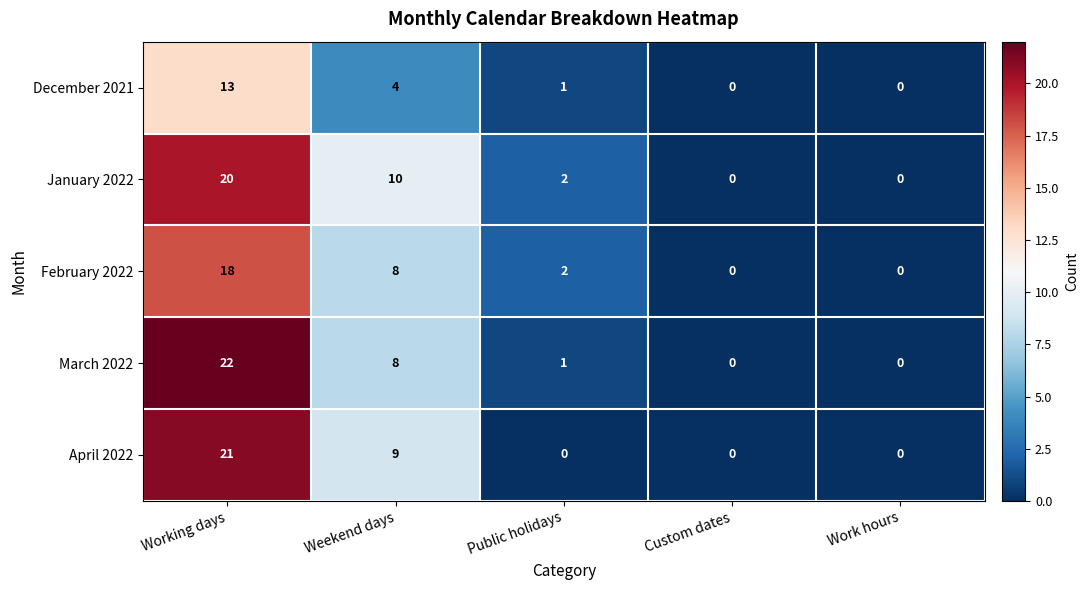

Which series has the largest range (max minus min)?

March 2022